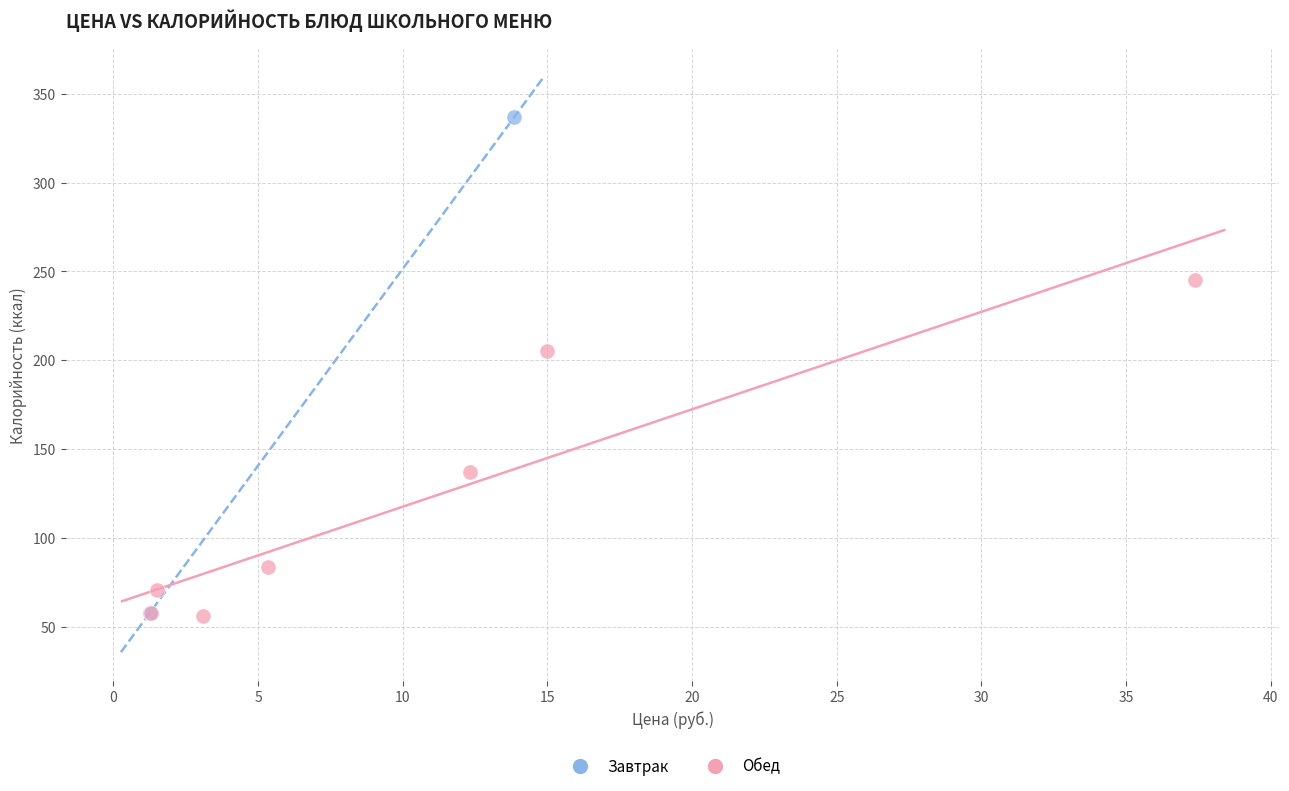

Which series reaches the maximum Y coordinate?

Завтрак